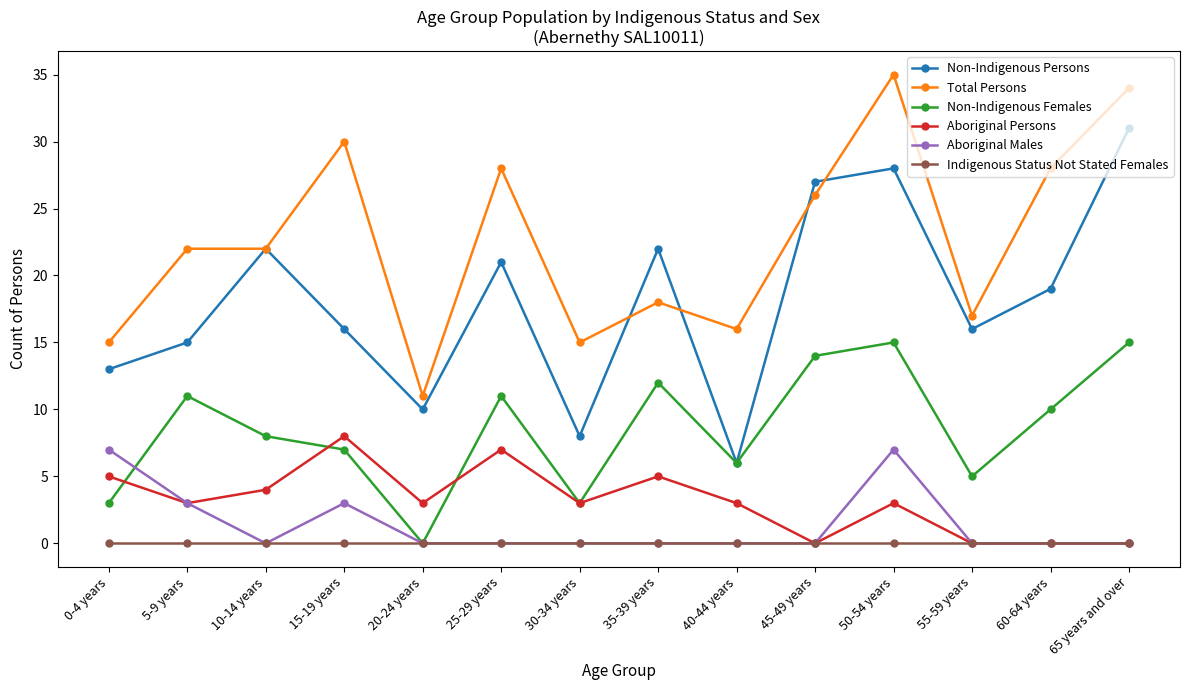

How many data points does each series have?

14